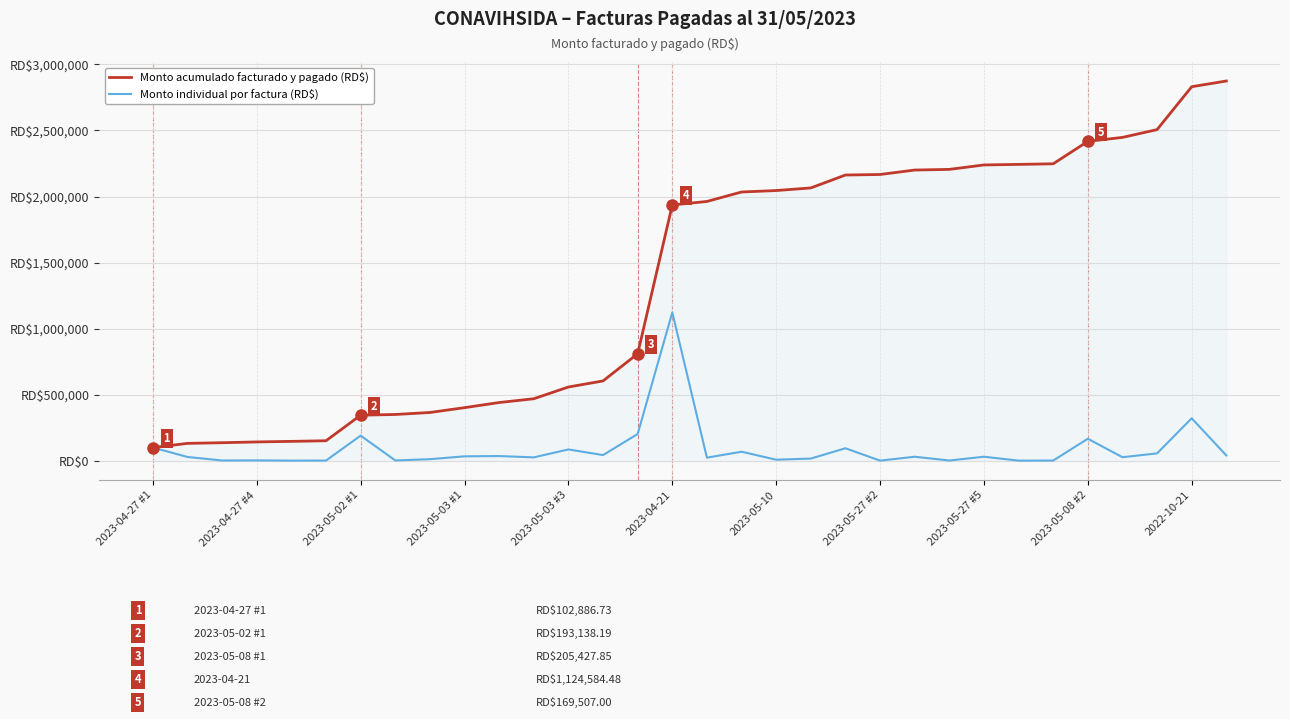

List the series in order of their overall mean, lowest first.

Monto individual por factura (RD$), Monto acumulado facturado y pagado (RD$)